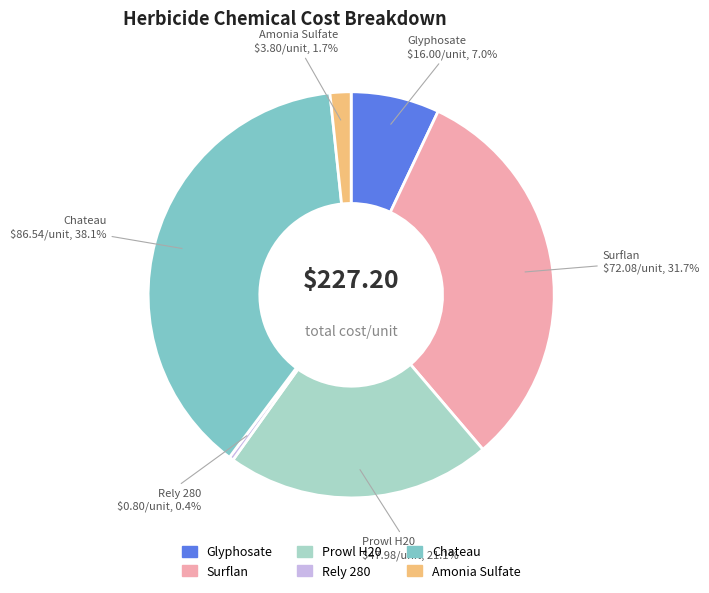

What percentage is NOT represented by Prowl H20?

78.9%